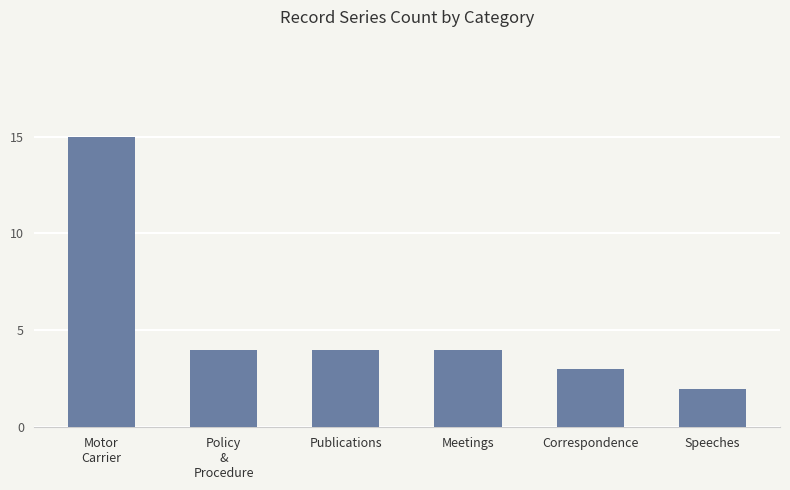

What position from the left is Policy
&
Procedure?

2